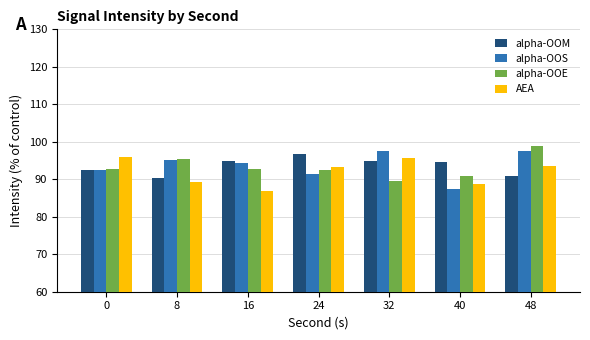

Is it true that AEA equals 153.1 at 16?

False